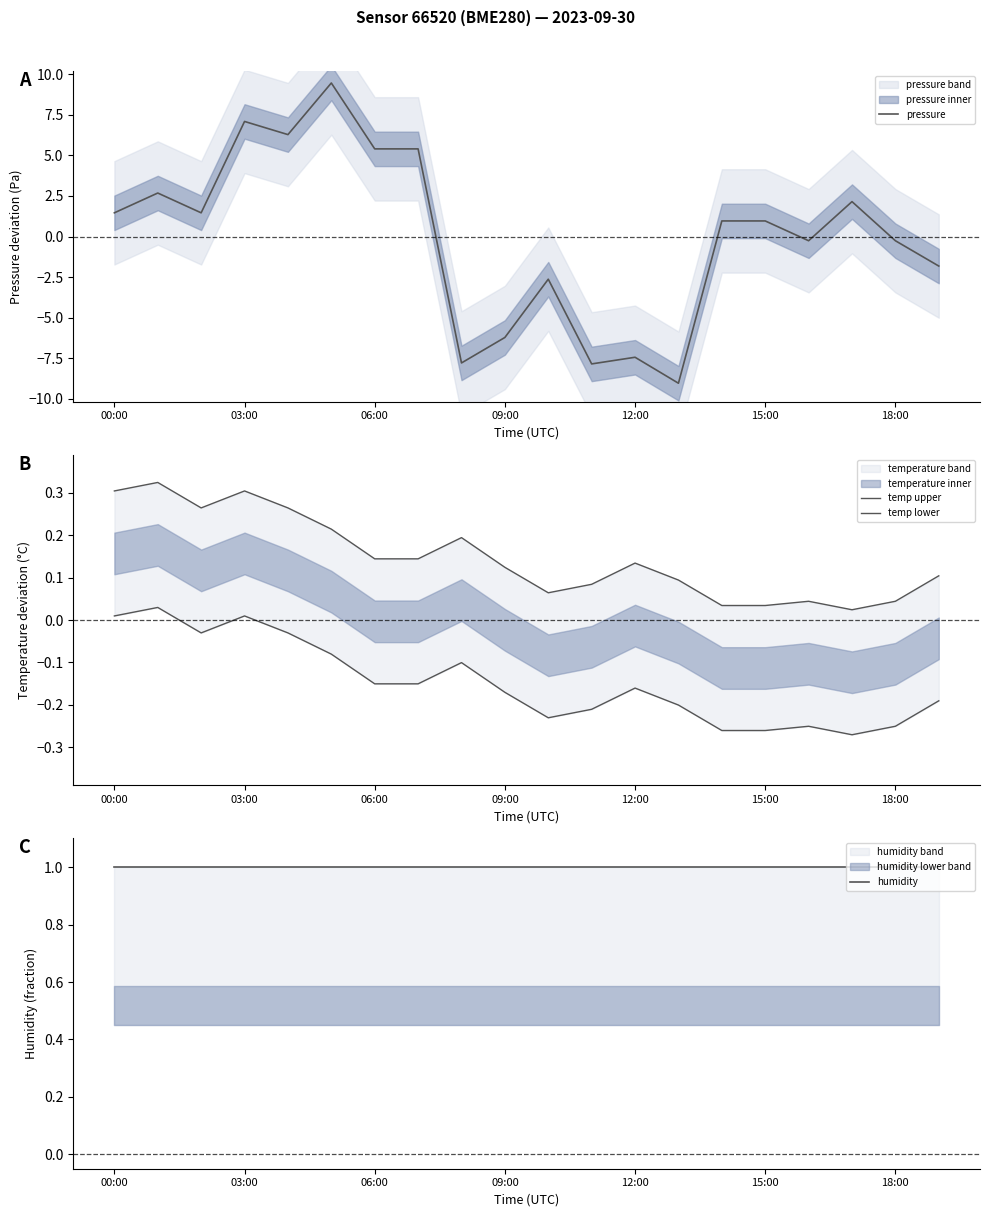

Where does the pressure series first go above 0?

00:00